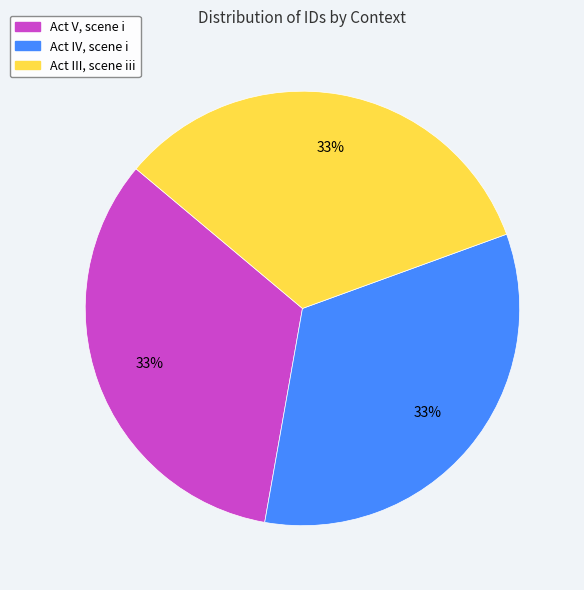

Do Act V, scene i and Act III, scene iii together represent more than half of the pie?

Yes